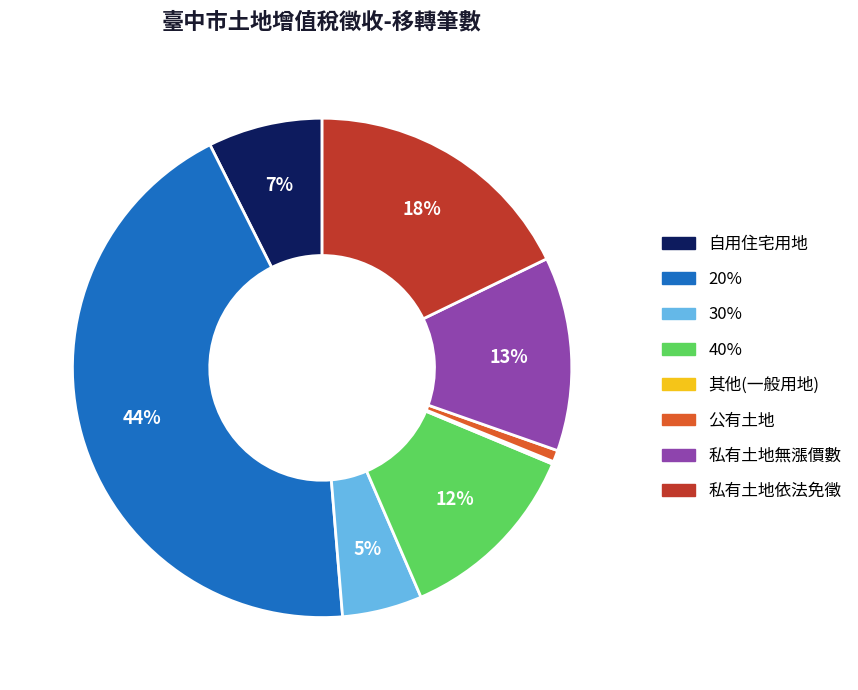

True or false: 公有土地 accounts for 1% of the total.

True